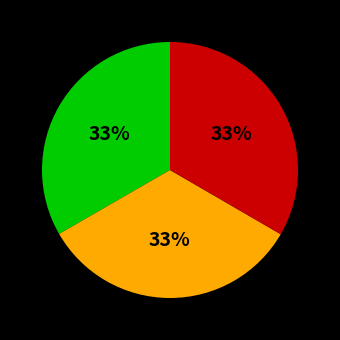

Is there any slice that represents more than half of the pie?

No